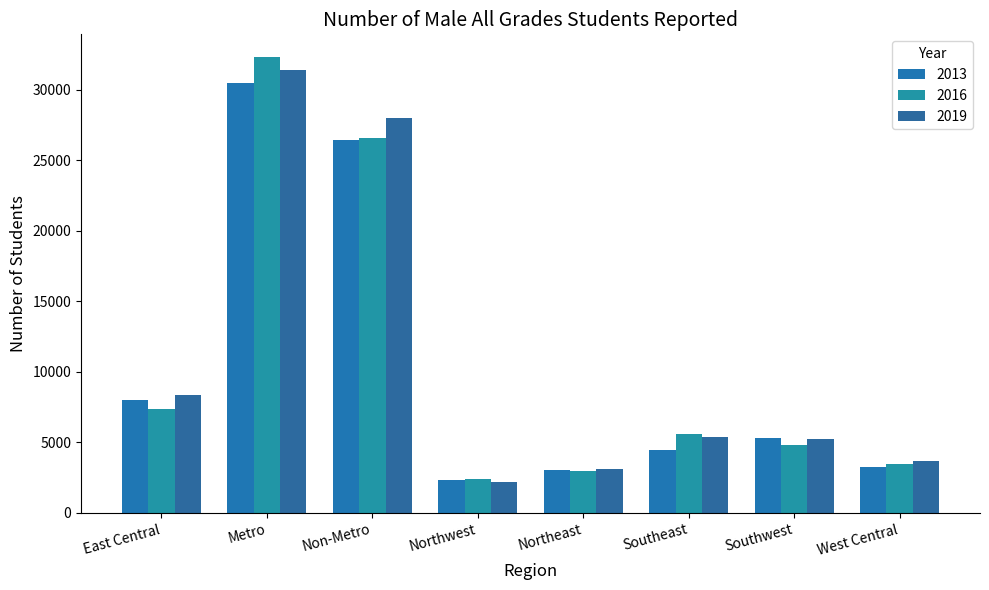

What is the difference between the maximum and minimum values in the 2019 series?

29216